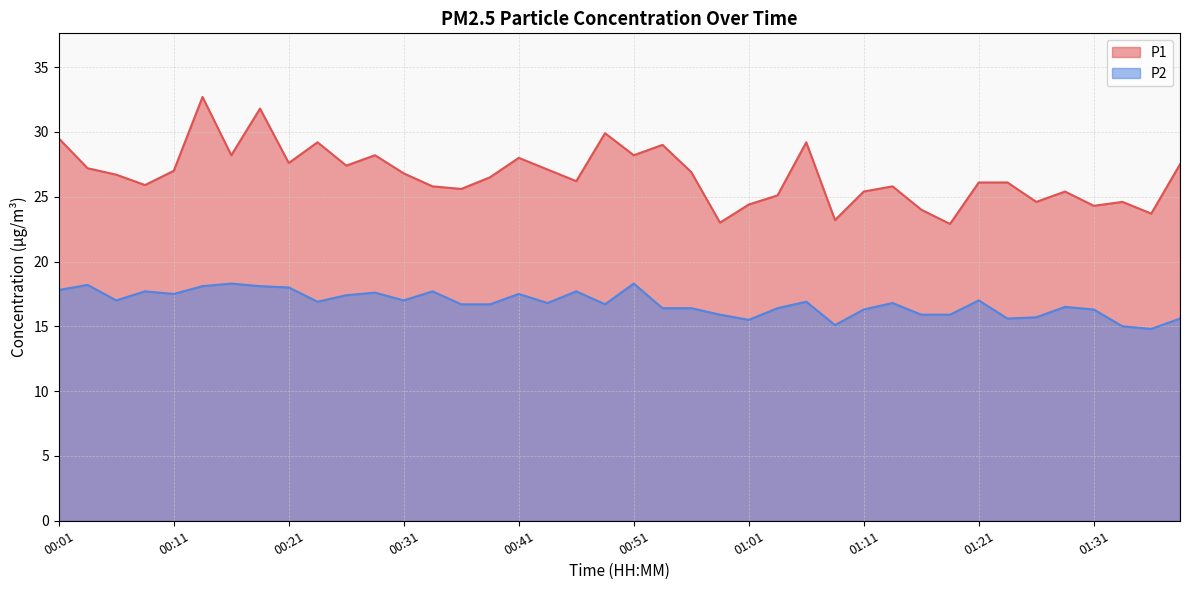

Reading left to right, what are all the values shown in this chart?

P1: 00:01=29.5	00:03=27.2	00:06=26.7	00:08=25.9	00:11=27.0	00:13=32.7	00:16=28.2	00:18=31.8	00:21=27.6	00:23=29.2	00:26=27.4	00:28=28.2	00:31=26.8	00:33=25.8	00:36=25.6	00:39=26.5	00:41=28.0	00:44=27.1	00:46=26.2	00:49=29.9	00:51=28.2	00:54=29.0	00:56=26.9	00:59=23.0	01:01=24.4	01:04=25.1	01:06=29.2	01:09=23.2	01:11=25.4	01:14=25.8	01:16=24.0	01:19=22.9	01:21=26.1	01:24=26.1	01:26=24.6	01:29=25.4	01:31=24.3	01:34=24.6	01:36=23.7	01:39=27.5
P2: 00:01=17.8	00:03=18.2	00:06=17.0	00:08=17.7	00:11=17.5	00:13=18.1	00:16=18.3	00:18=18.1	00:21=18.0	00:23=16.9	00:26=17.4	00:28=17.6	00:31=17.0	00:33=17.7	00:36=16.7	00:39=16.7	00:41=17.5	00:44=16.8	00:46=17.7	00:49=16.7	00:51=18.3	00:54=16.4	00:56=16.4	00:59=15.9	01:01=15.5	01:04=16.4	01:06=16.9	01:09=15.1	01:11=16.3	01:14=16.8	01:16=15.9	01:19=15.9	01:21=17.0	01:24=15.6	01:26=15.7	01:29=16.5	01:31=16.3	01:34=15.0	01:36=14.8	01:39=15.6